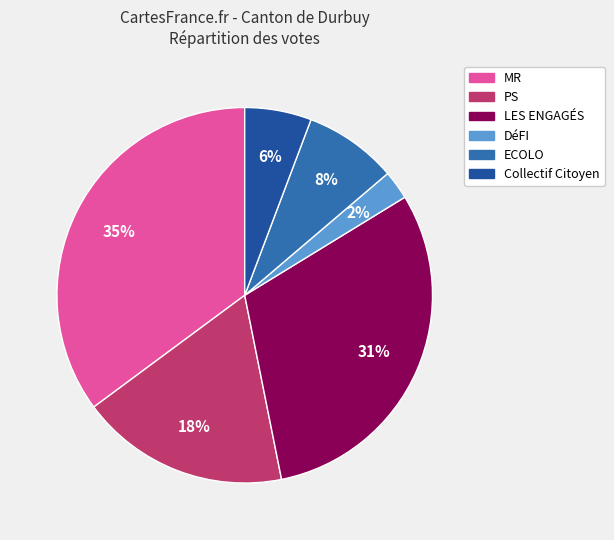

Is there any slice that represents more than half of the pie?

No